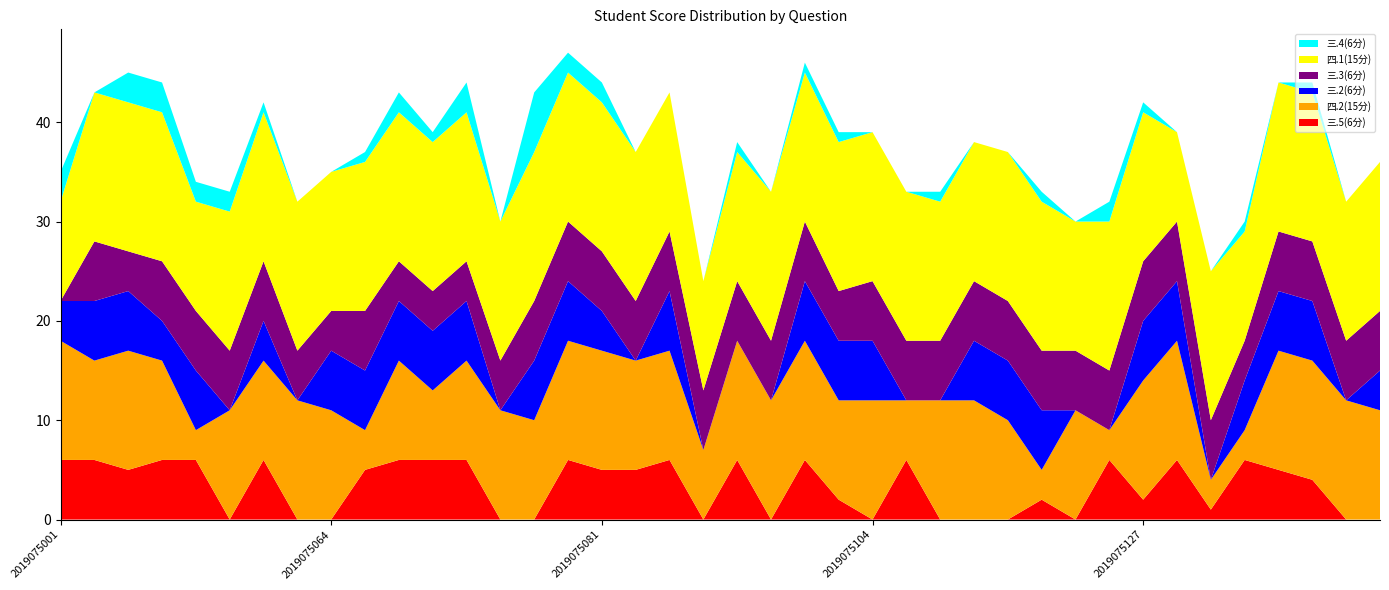

Reading right to left, extract all data points from this chart.

三.5(6分): 0	0	4	5	6	1	6	2	6	0	2	0	0	0	6	0	2	6	0	6	0	6	5	5	6	0	0	6	6	6	5	0	0	6	0	6	6	5	6	6
四.2(15分): 11	12	12	12	3	3	12	12	3	11	3	10	12	12	6	12	10	12	12	12	7	11	11	12	12	10	11	10	7	10	4	11	12	10	11	3	10	12	10	12
三.2(6分): 4	0	6	6	5	0	6	6	0	0	6	6	6	0	0	6	6	6	0	0	0	6	0	4	6	6	0	6	6	6	6	6	0	4	0	6	4	6	6	4
三.3(6分): 6	6	6	6	4	6	6	6	6	6	6	6	6	6	6	6	5	6	6	6	6	6	6	6	6	6	5	4	4	4	6	4	5	6	6	6	6	4	6	0
四.1(15分): 15	14	15	15	11	15	9	15	15	13	15	15	14	14	15	15	15	15	15	13	11	14	15	15	15	15	14	15	15	15	15	14	15	15	14	11	15	15	15	10
三.4(6分): 0	0	1	0	1	0	0	1	2	0	1	0	0	1	0	0	1	1	0	1	0	0	0	2	2	6	0	3	1	2	1	0	0	1	2	2	3	3	0	3